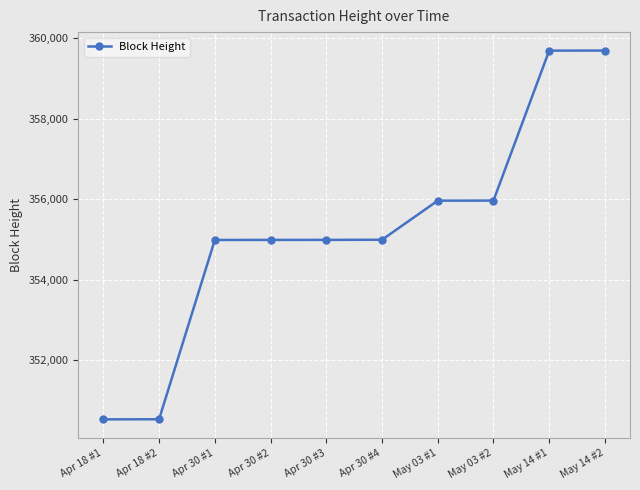

What is the label of the 10th point from the right?

Apr 18 #1